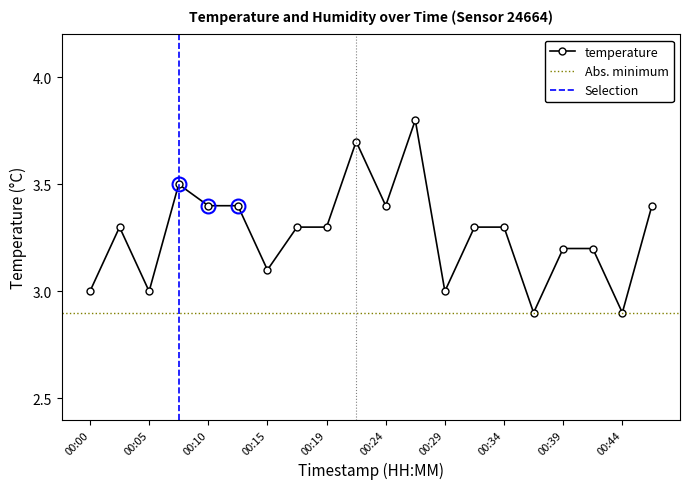

Where is the first local minimum?

00:05